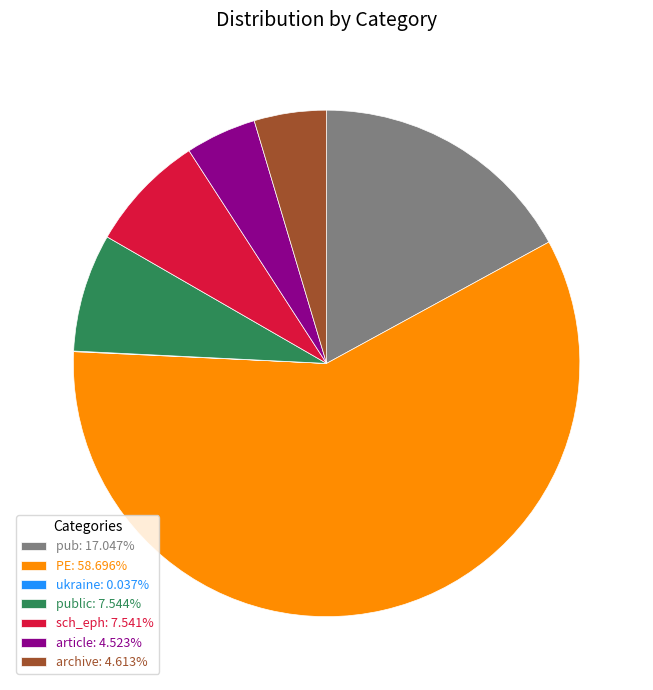

Does PE: 58.696% account for over 50% of the chart?

Yes